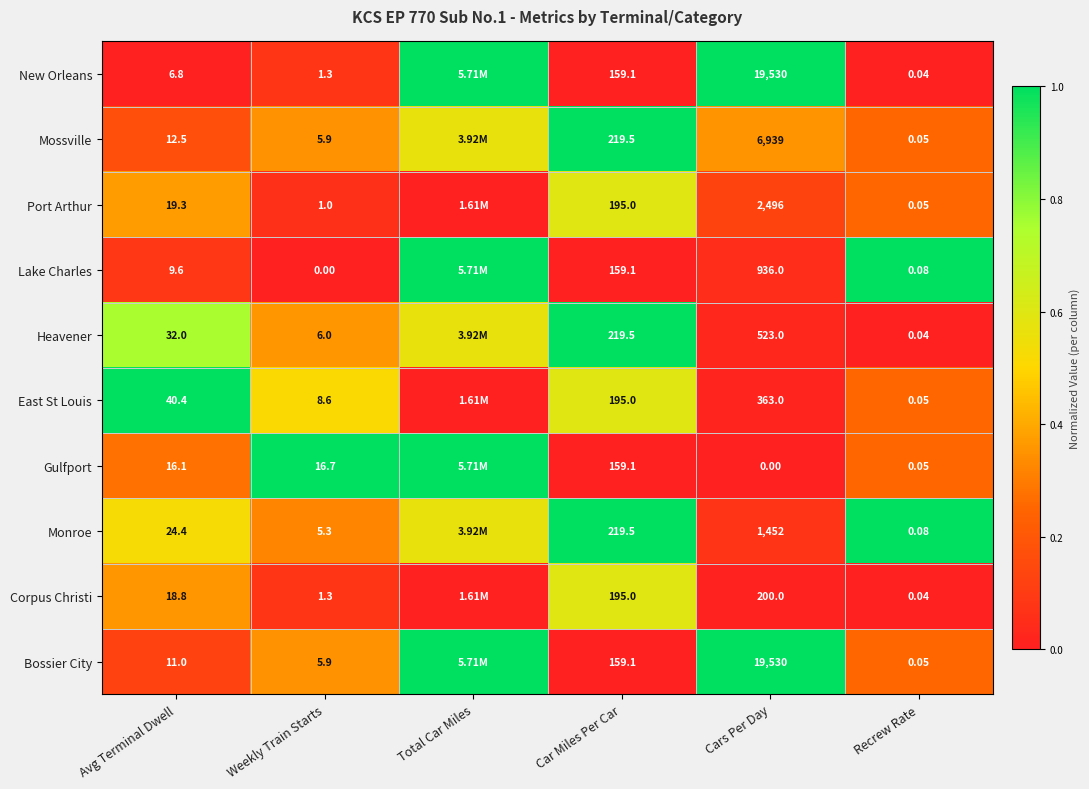

What is the spread (max minus min) of values at Weekly Train Starts?

16.7